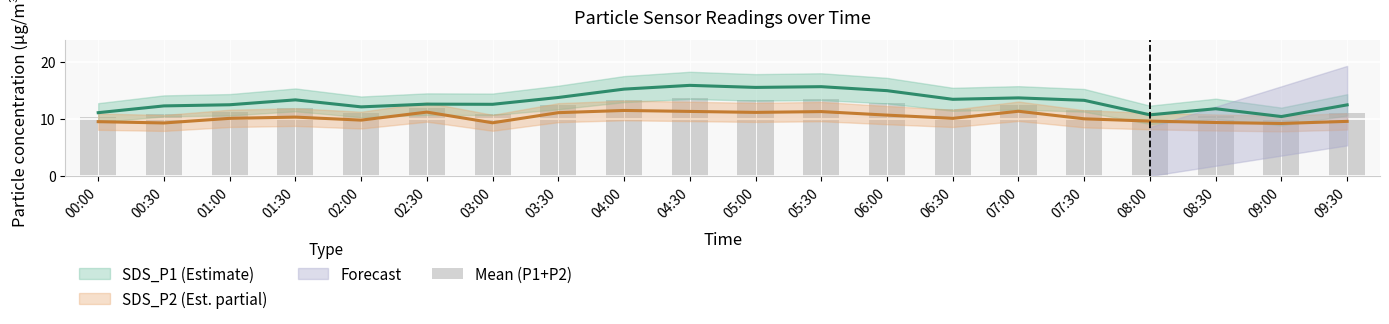

What is the label of the 6th bar from the right?

07:00